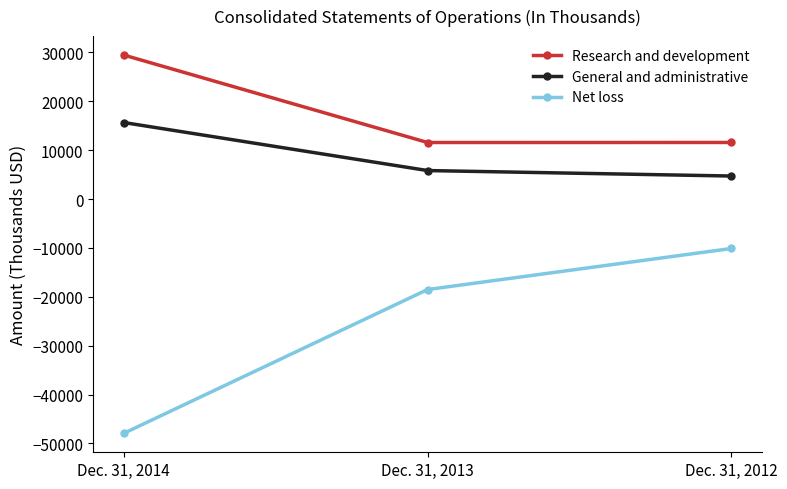

Which series has the widest spread of values?

Net loss